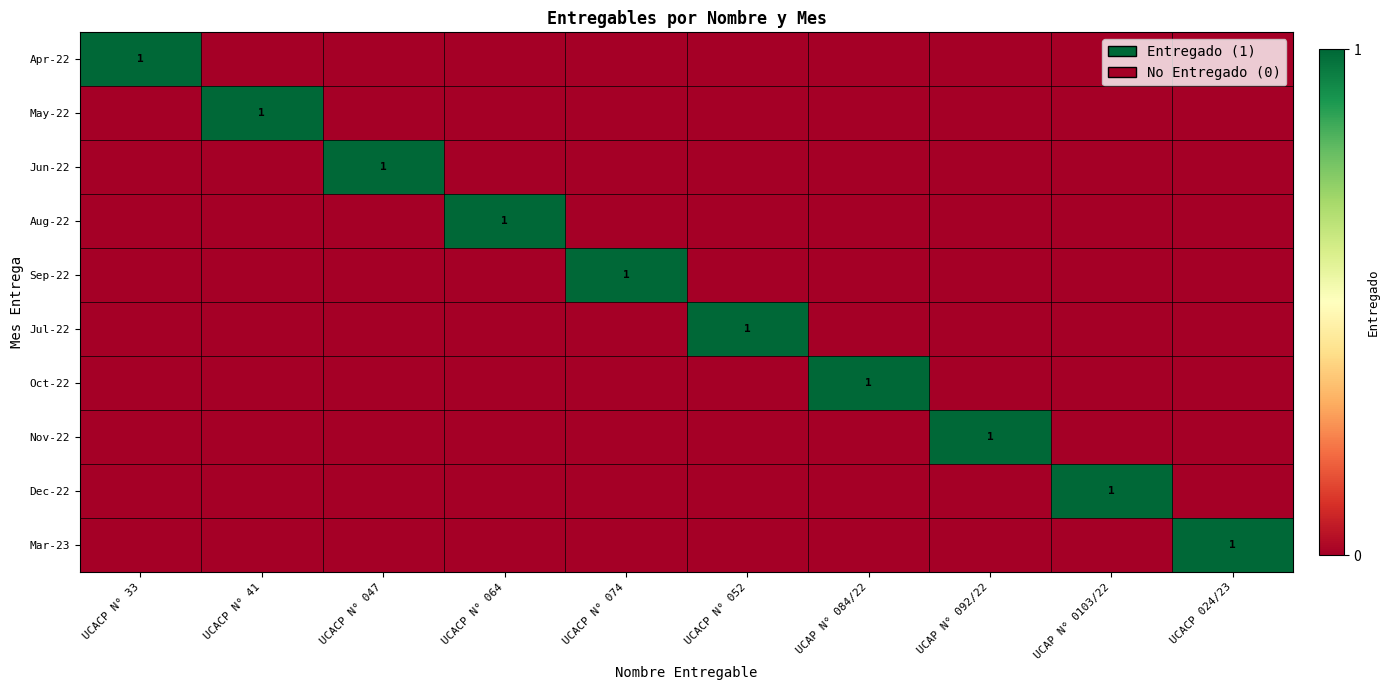

True or false: Aug-22 has a value of 1 at UCACP N° 064.

True